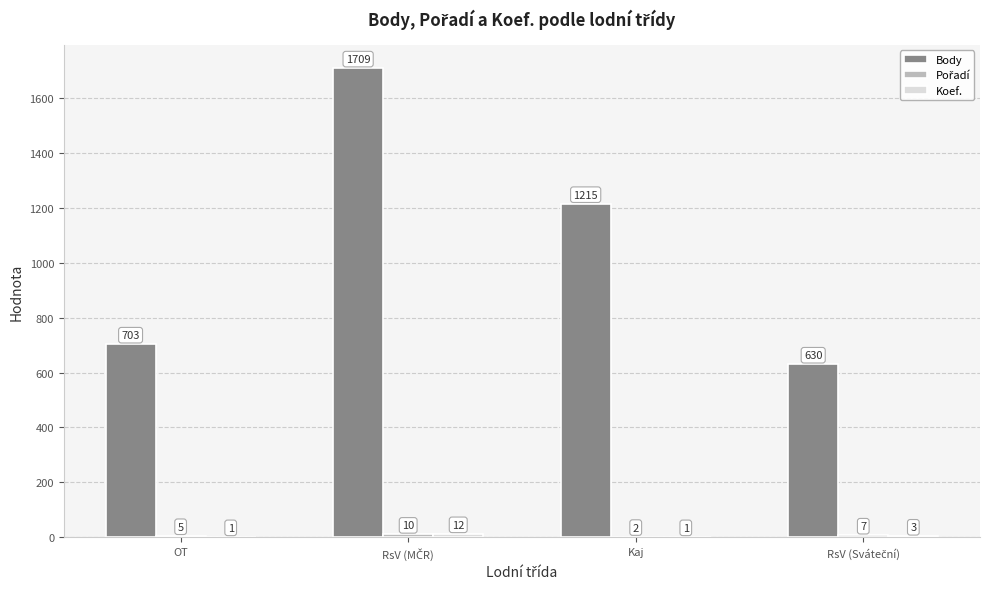

What is the approximate value of Body at OT, to the nearest 10?

700